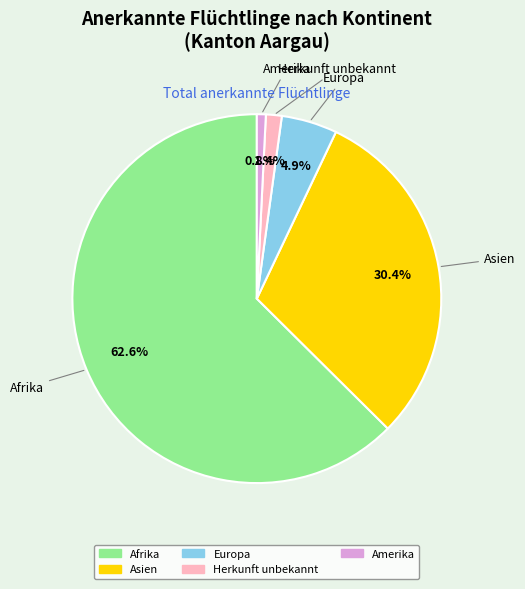

How many segments does this pie chart have?

5